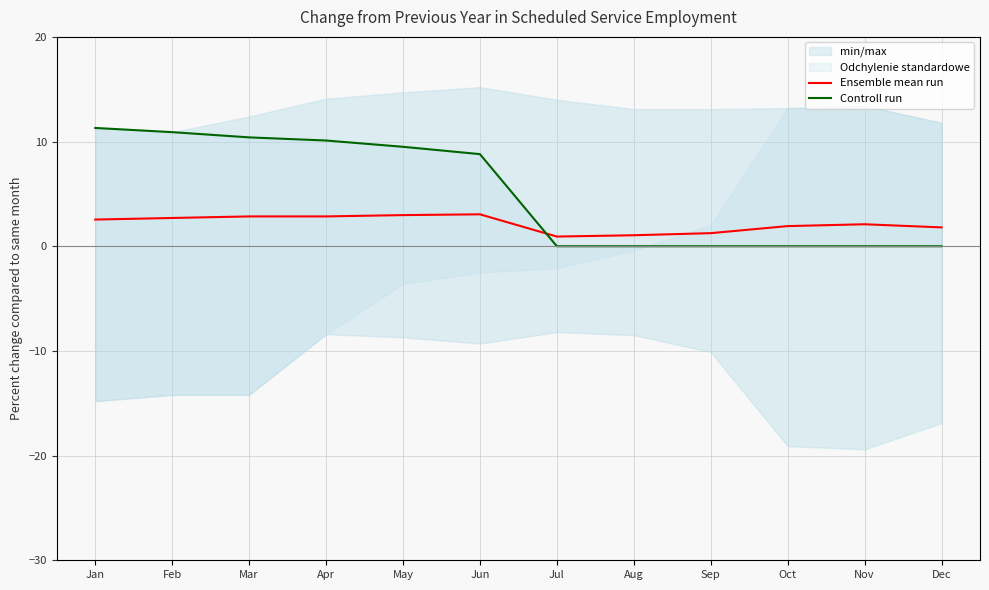

How many data points does each series have?

12